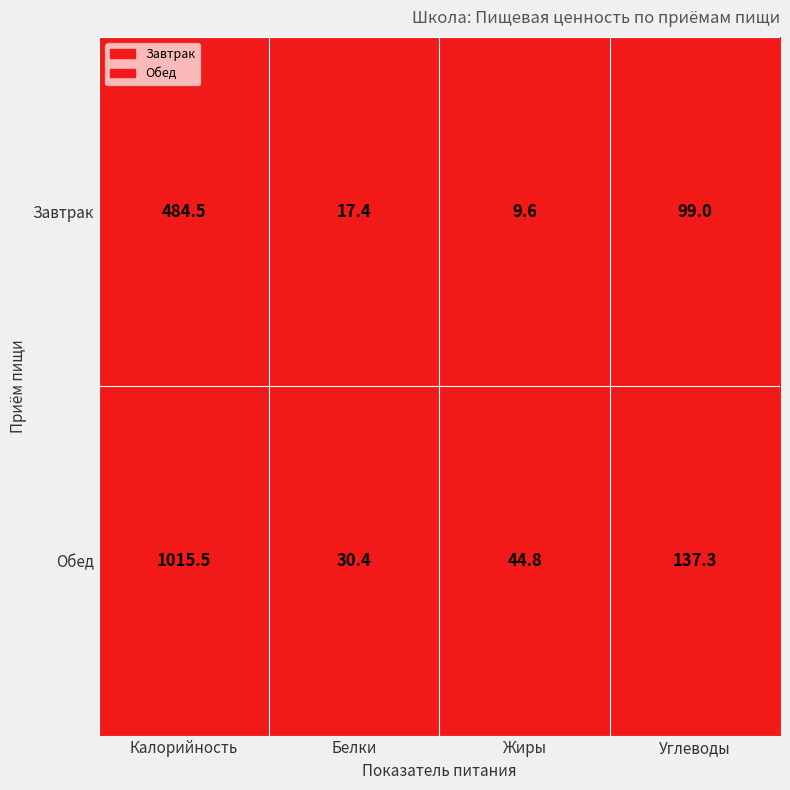

What is the total value across all series at Калорийность?

1500.0